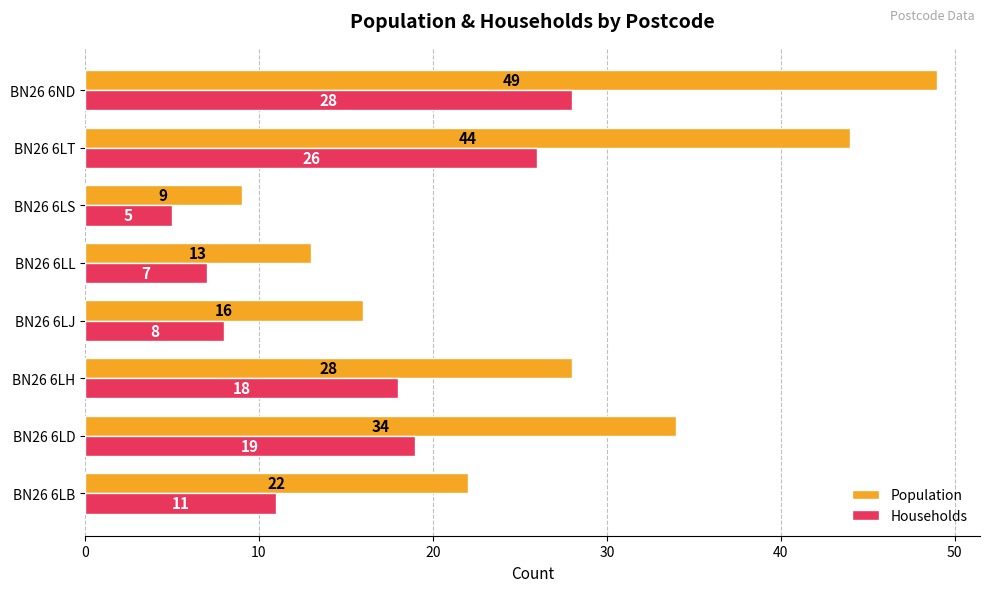

The value of Households at BN26 6LH is 8. True or false?

False